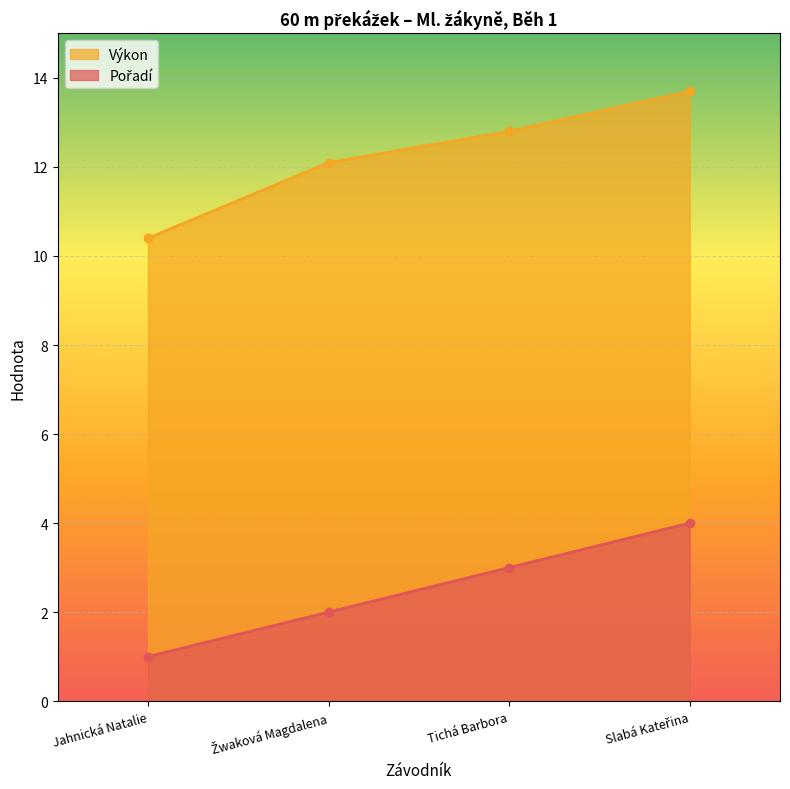

What is the greatest value displayed?

13.7